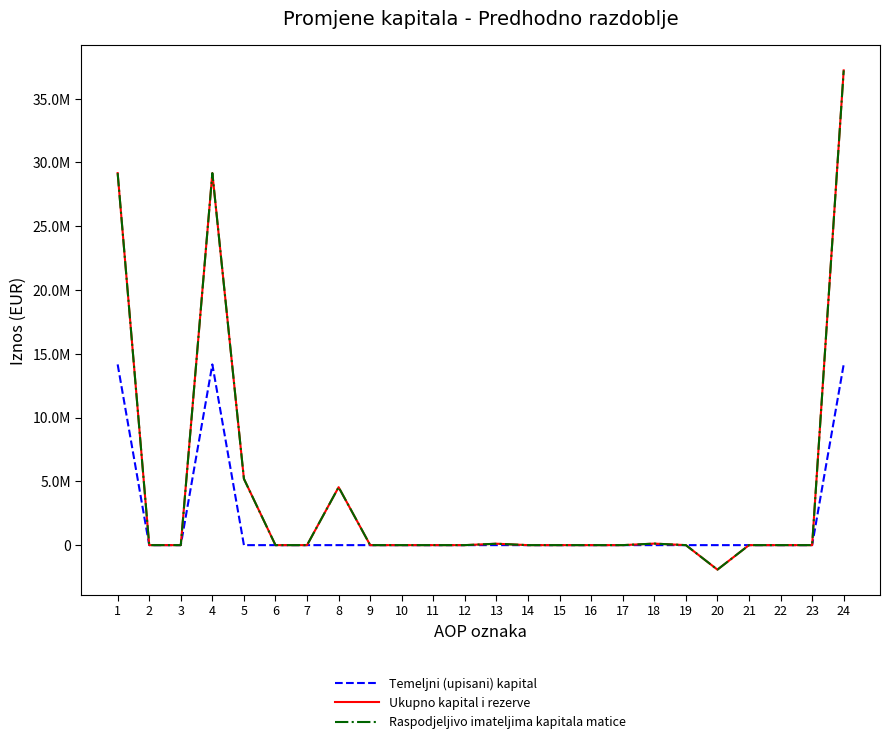

At which label does Ukupno kapital i rezerve first exceed 0?

1